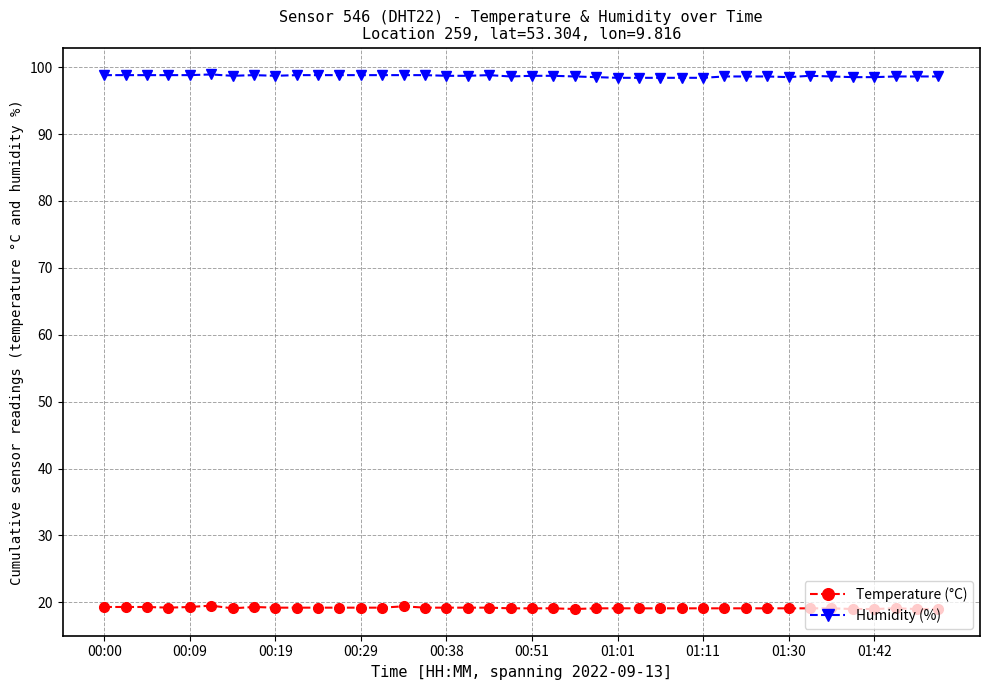

What is the average value of the Temperature (°C) series?

19.2